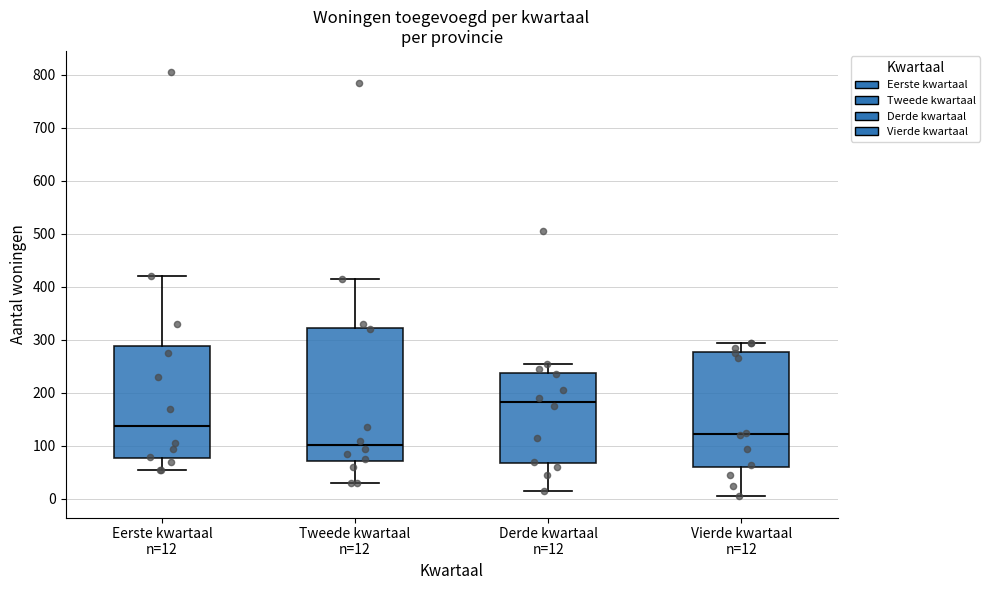

Which box's median line is the highest?

Derde kwartaal n=12